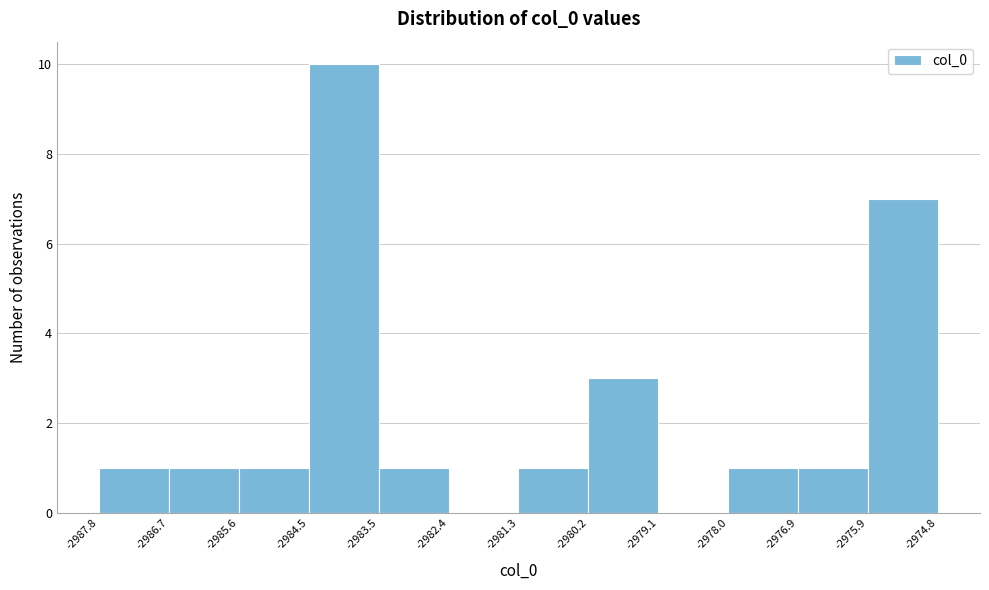

Which range on the x-axis has the tallest bar?

-2984.5 to -2983.5